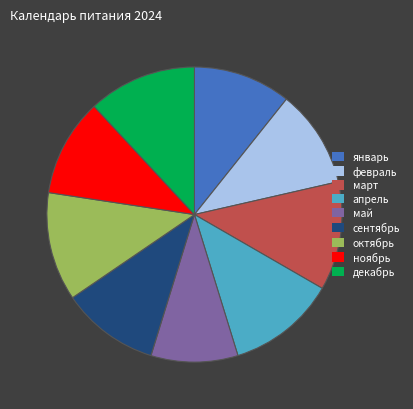

Which category has the smallest portion of the pie?

май